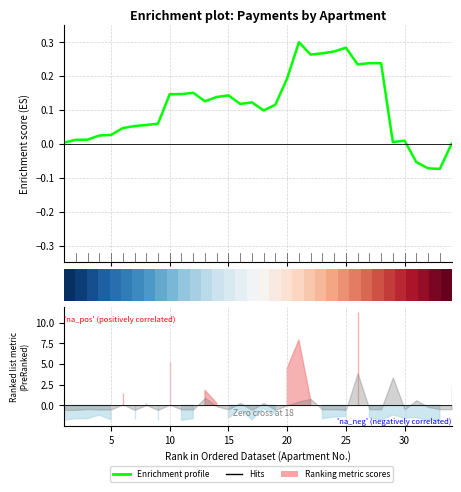

Does the chart display data point markers on the line(s)?

No